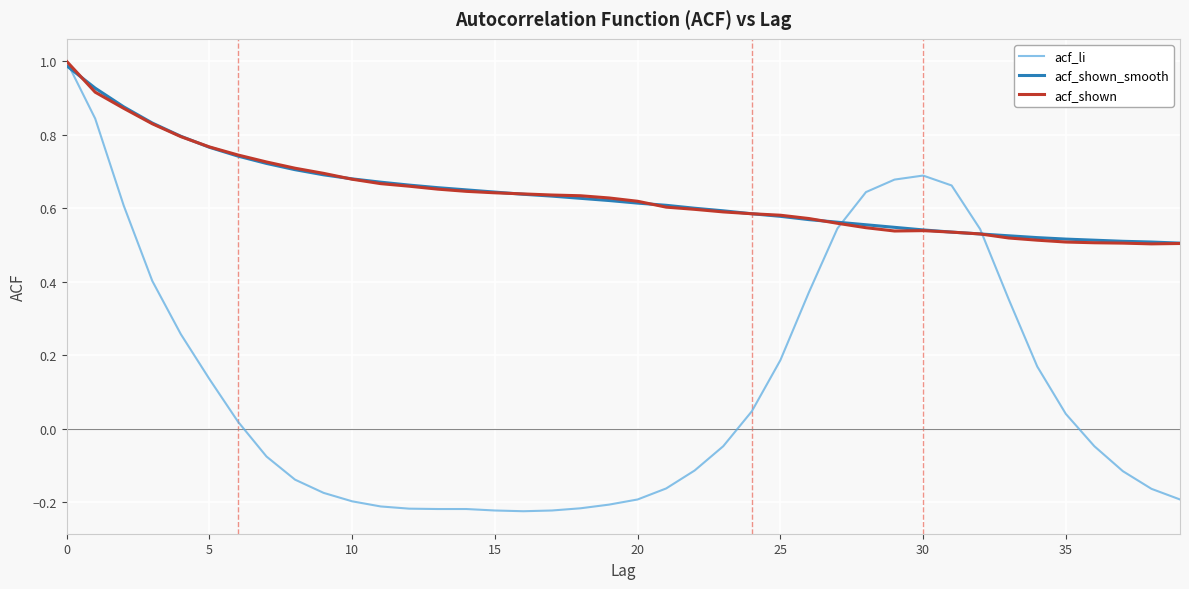

True or false: acf_shown and acf_li cross at least once.

True